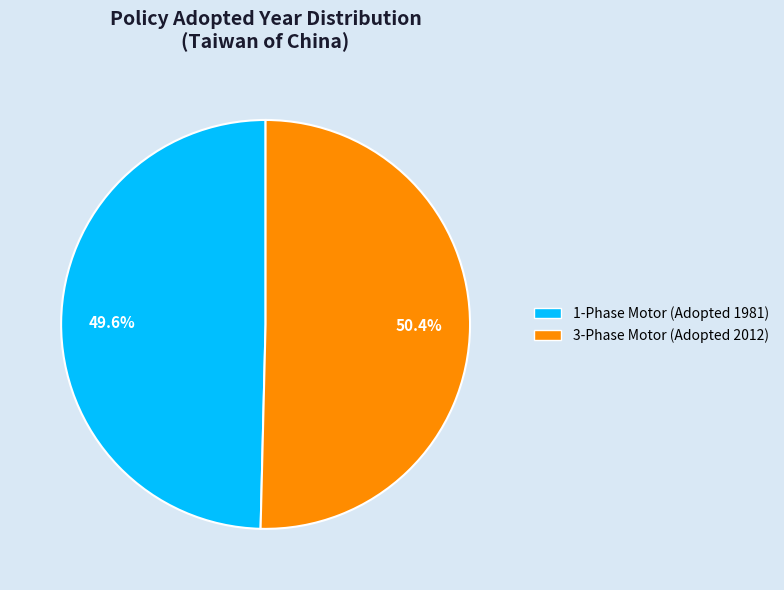

Which category has the biggest portion of the pie?

3-Phase Motor (Adopted 2012)